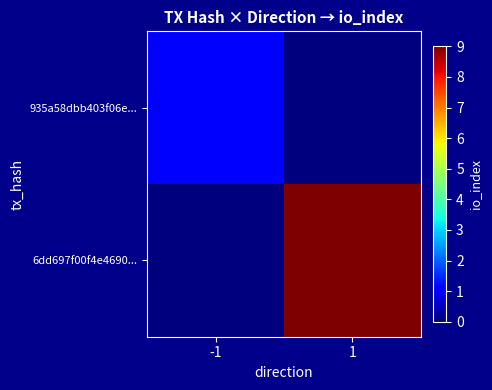

Rank the series by their average value, from highest to lowest.

6dd697f00f4e4690..., 935a58dbb403f06e...